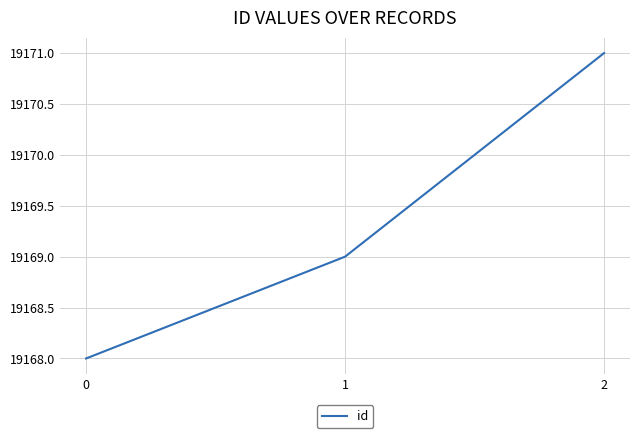

The chart shows a value of 19168 at 0. True or false?

True